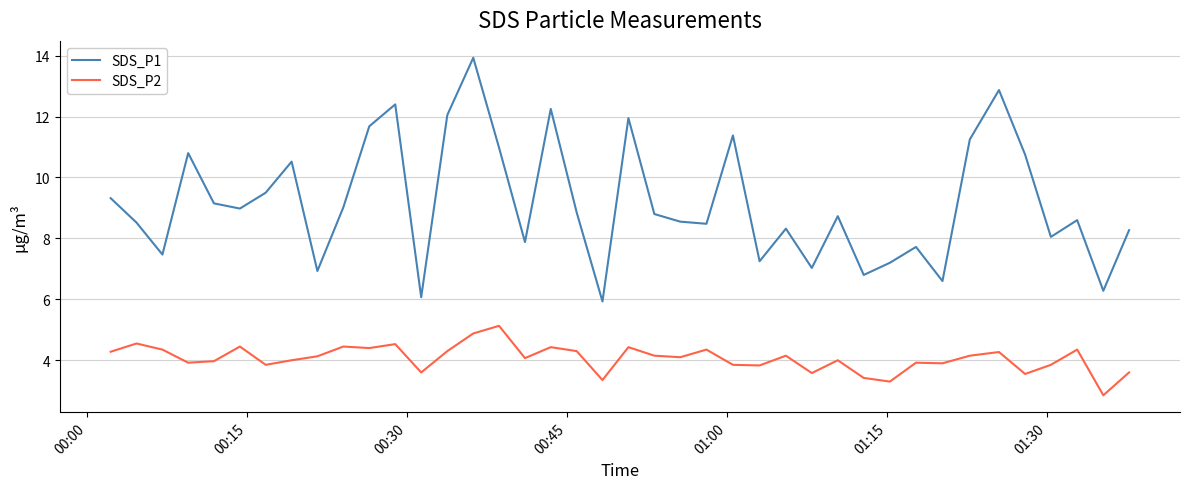

What is the difference between the maximum and minimum values in the SDS_P2 series?

2.3